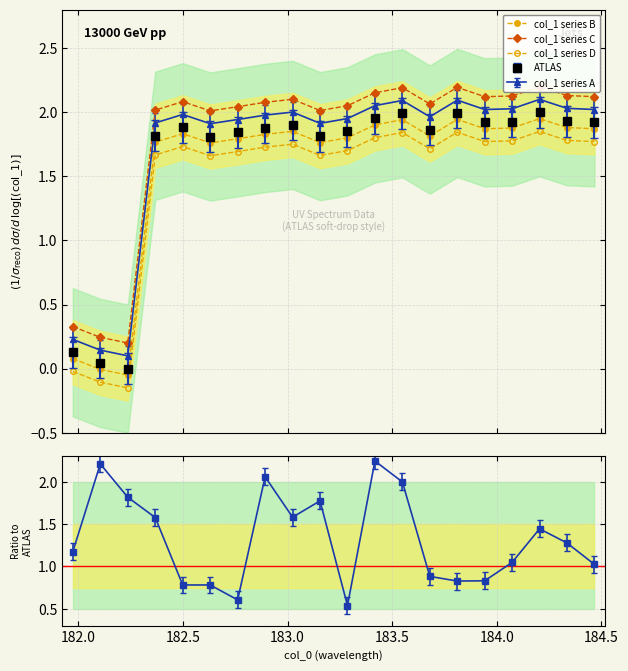

How many data points in col_1 series D are above 1?

17